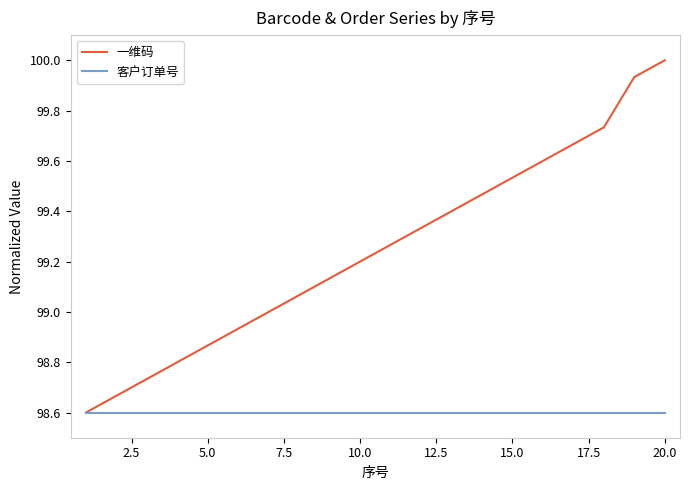

Is this an area chart (filled region under the line)?

No